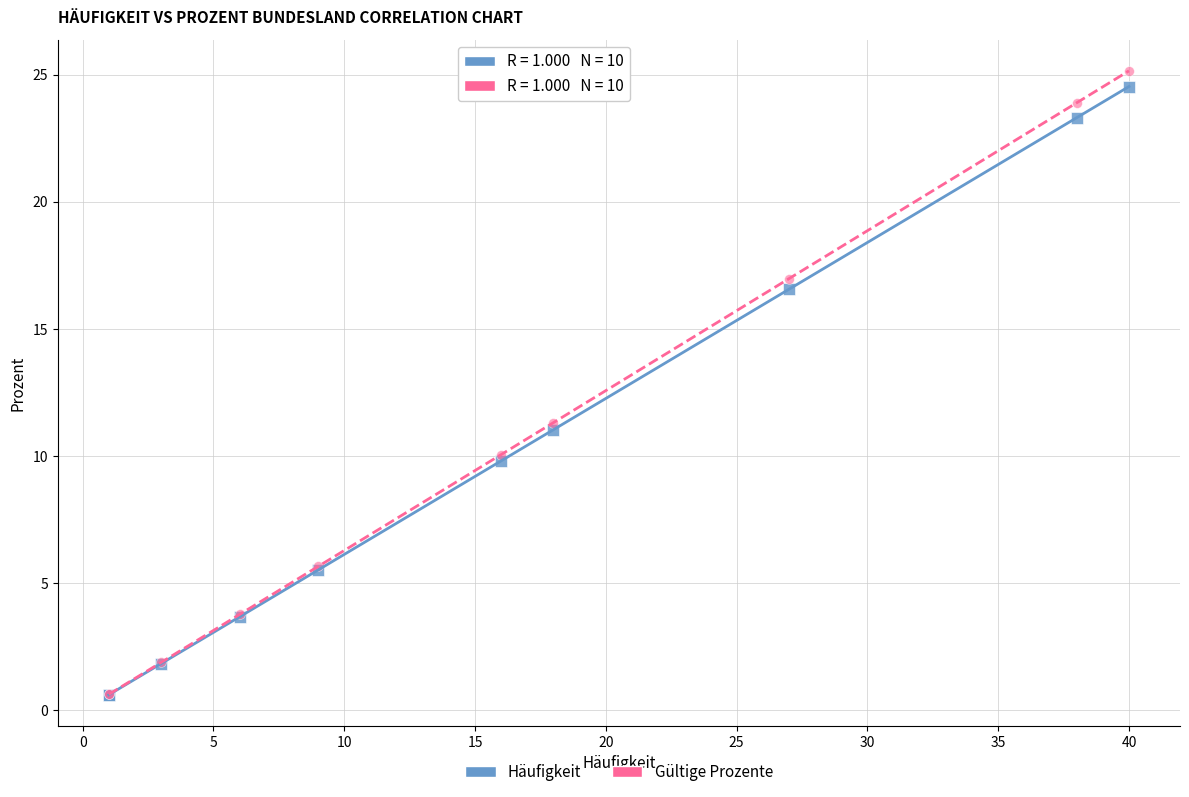

Across all series, what Y value is closest to 12?

11.3